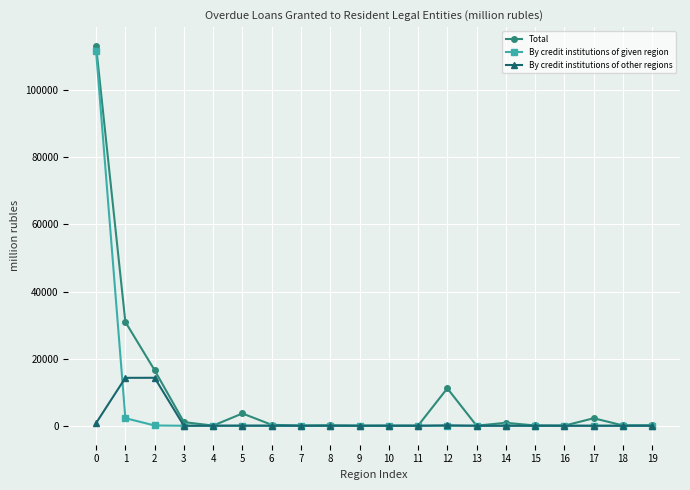

Is it true that By credit institutions of other regions equals 21 at 6?

True